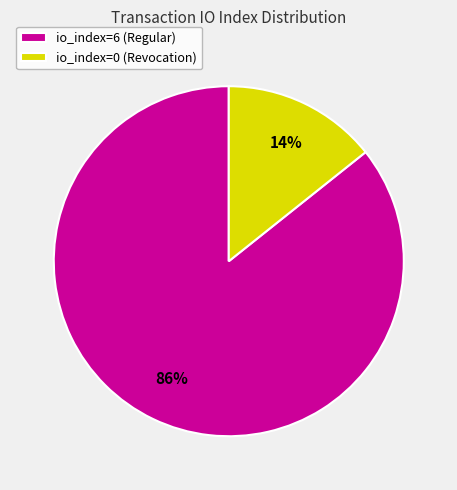

To the nearest percent, what portion does io_index=0 (Revocation) represent?

14%